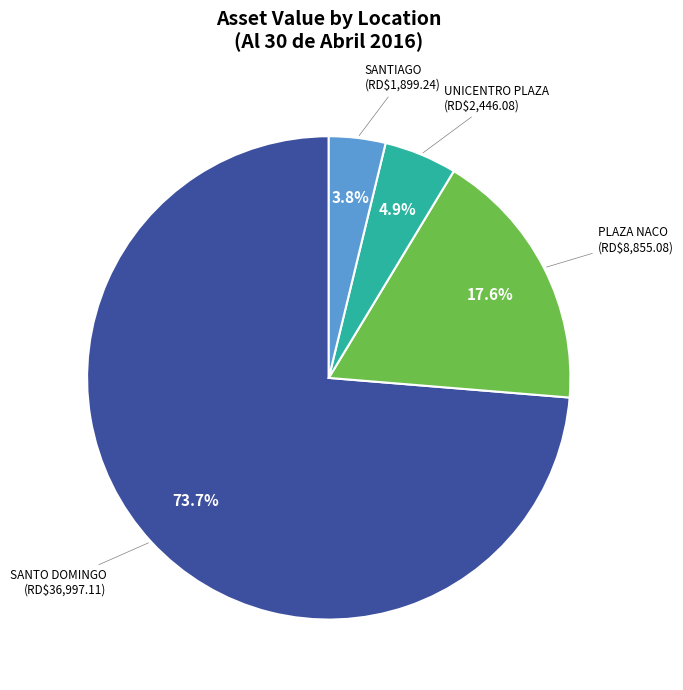

Is there a majority slice in this chart?

Yes